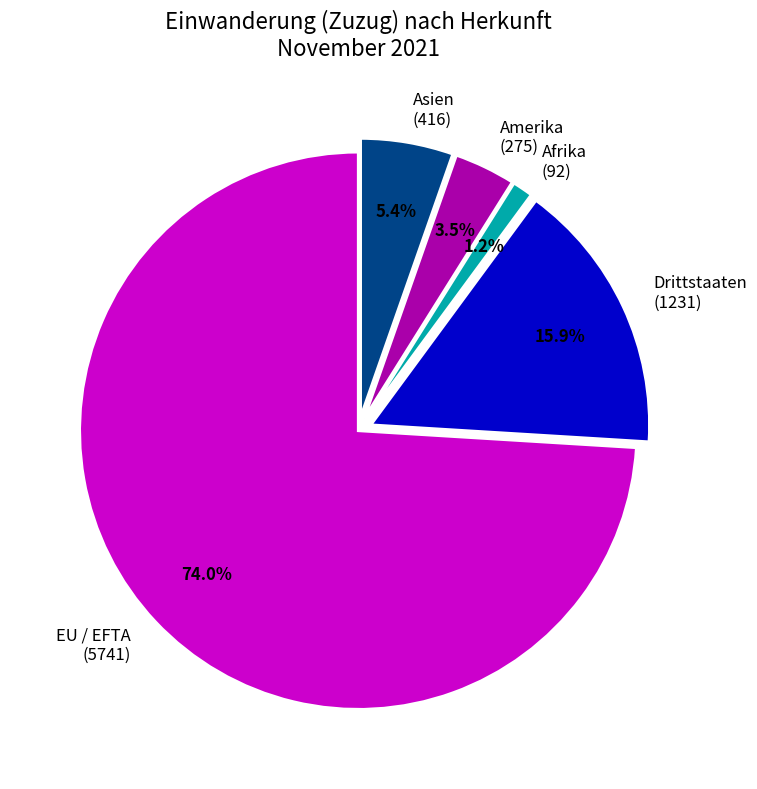

Count the number of slices in the pie.

5